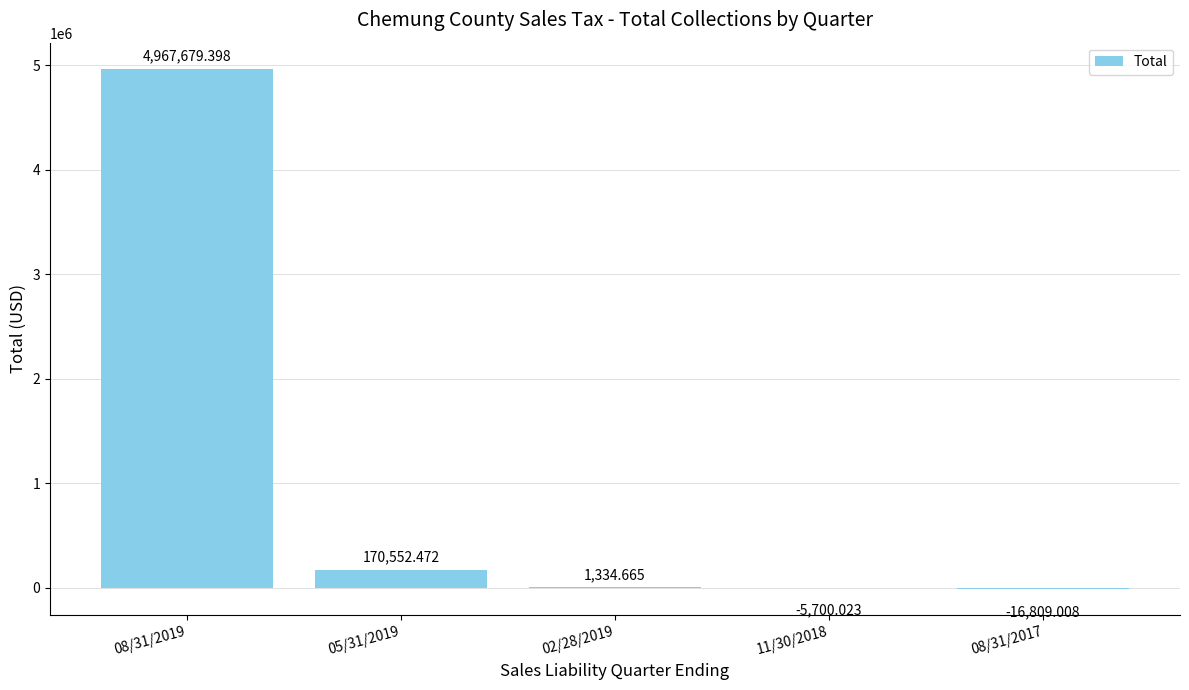

What is the sum of the values at 11/30/2018 and 08/31/2019?

4961979.4